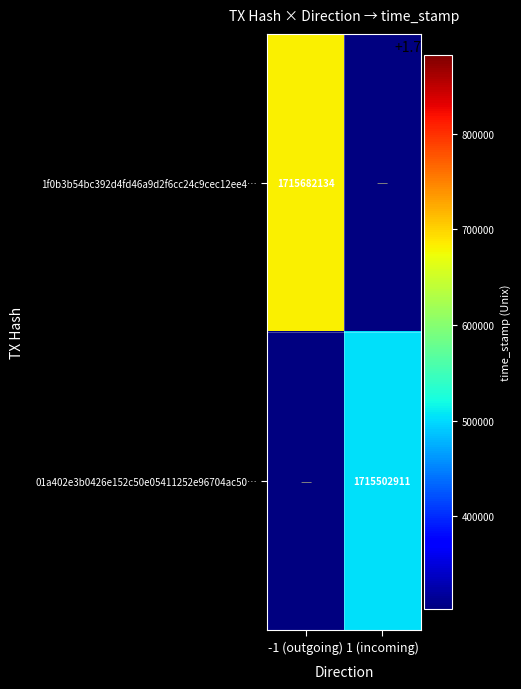

True or false: 01a402e3b0426e152c50e05411252e96704ac50… has a value of 1715502911 at 1 (incoming).

True